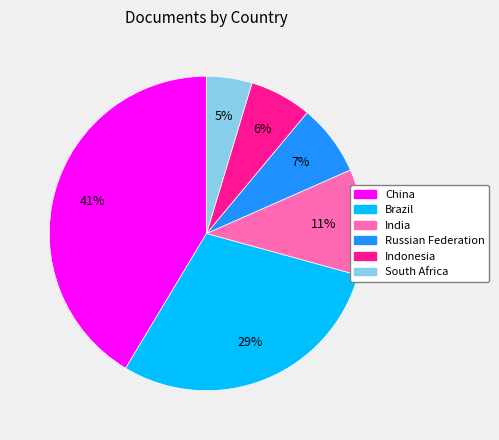

The Russian Federation slice represents 7% of the pie. True or false?

True